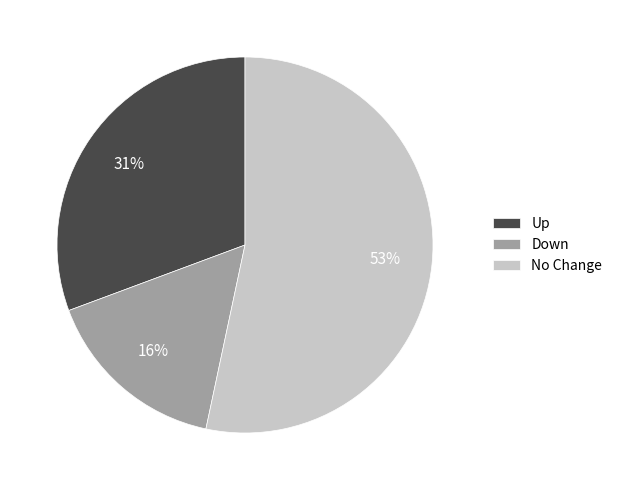

How many slices are in this pie chart?

3